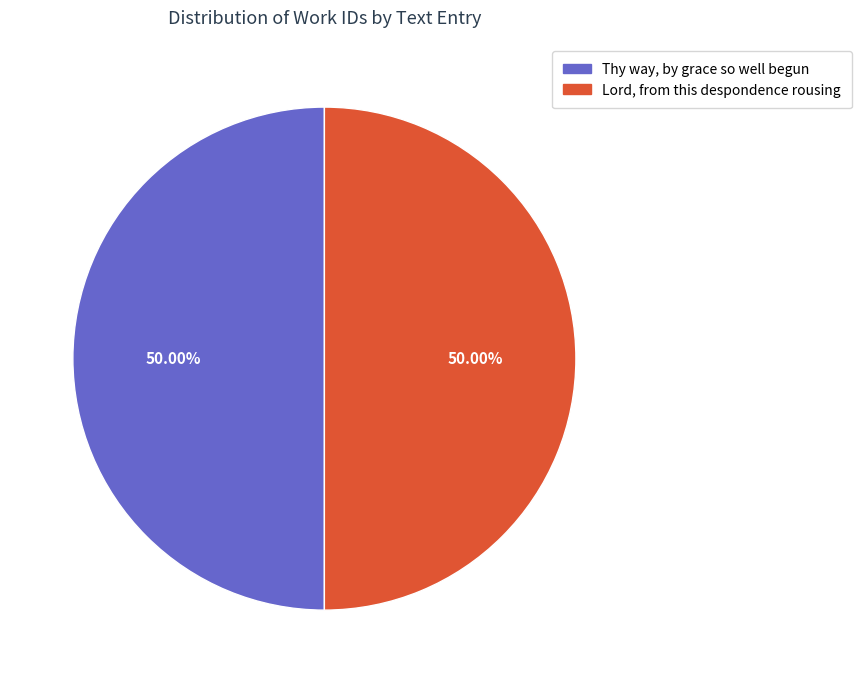

How many slices are in this pie chart?

2